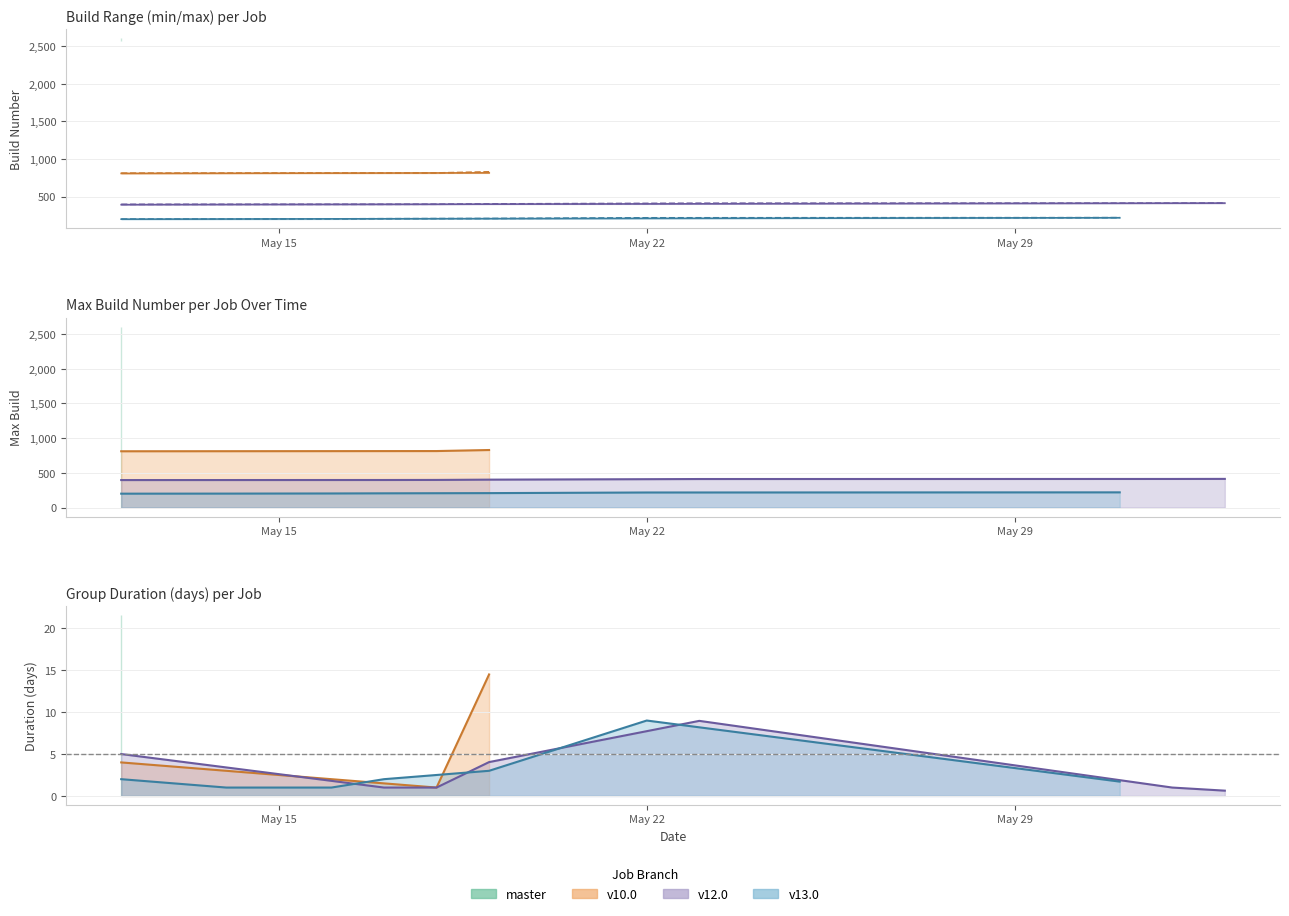

How many values in the min_build series are below 398?

10